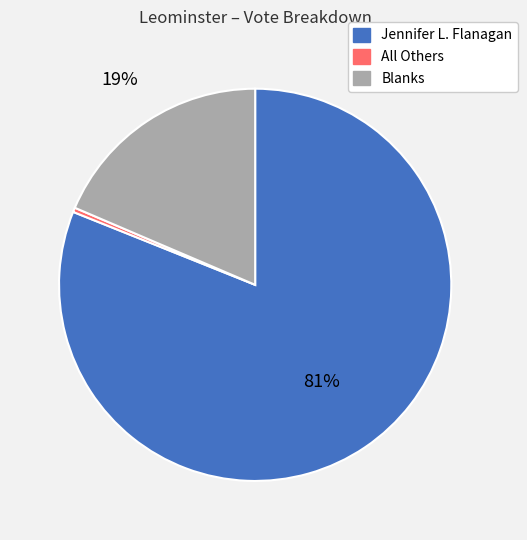

How many slices are in this pie chart?

3